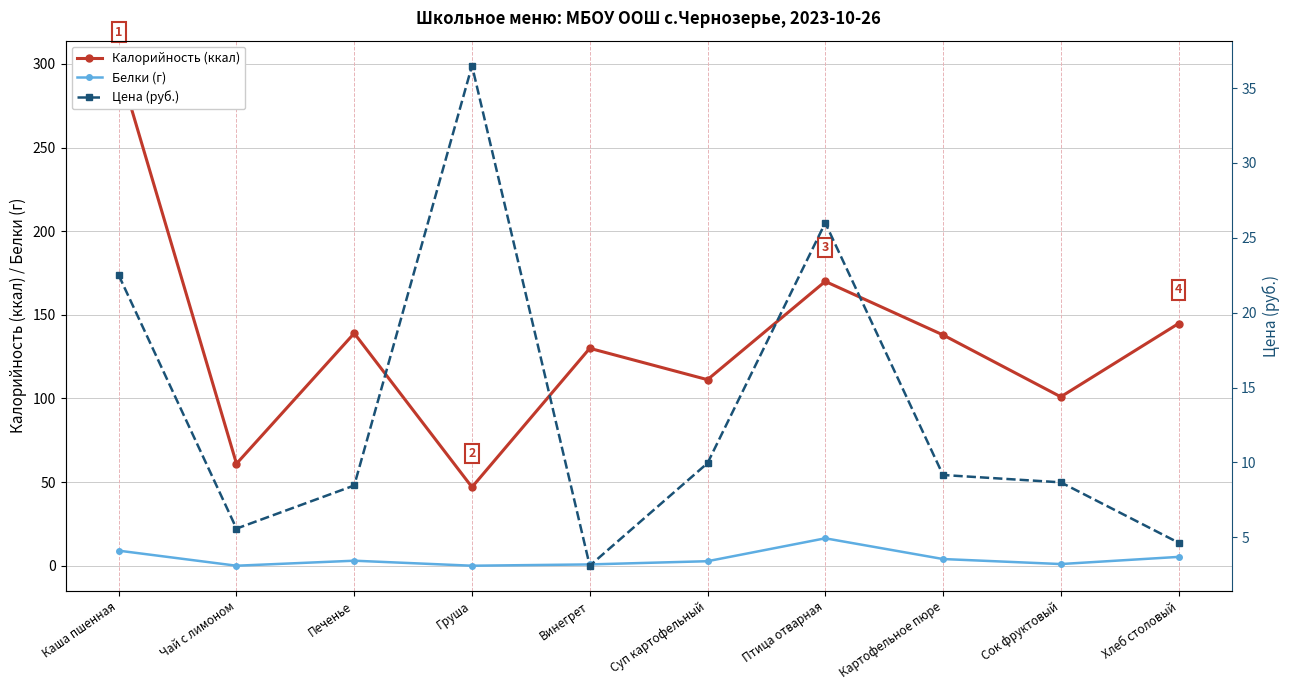

Which category has the highest value in the Калорийность (ккал) series?

Каша пшенная